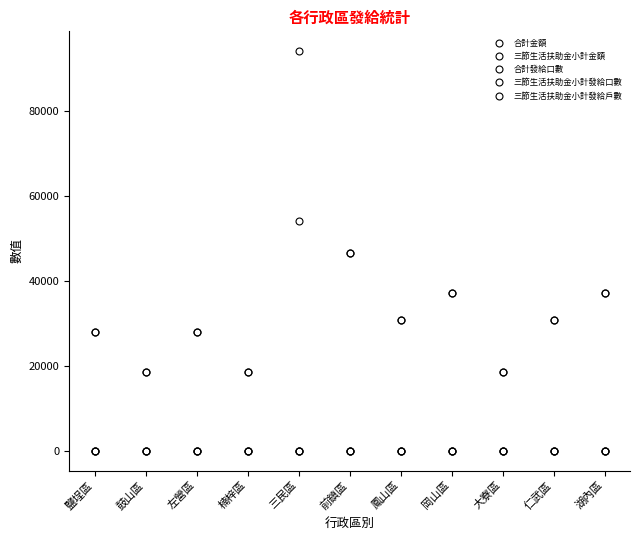

List the series in order of their peak value, lowest first.

三節生活扶助金小計發給戶數, 三節生活扶助金小計發給口數, 合計發給口數, 三節生活扶助金小計金額, 合計金額